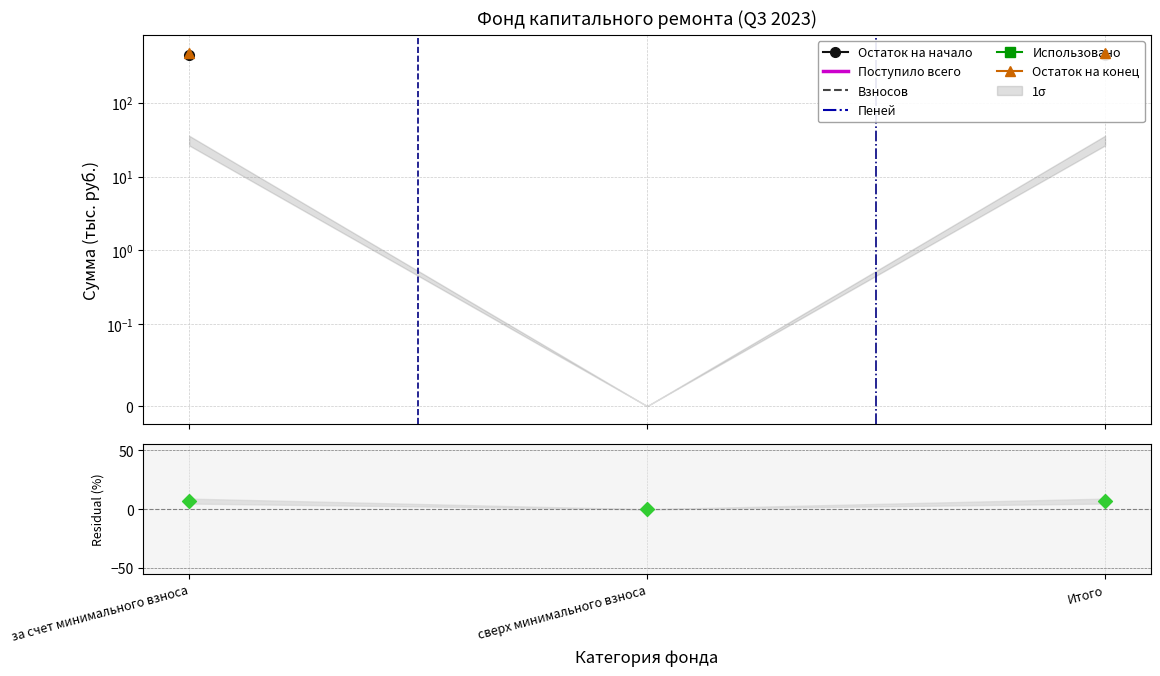

Which series has the widest spread of Y values?

Остаток на конец